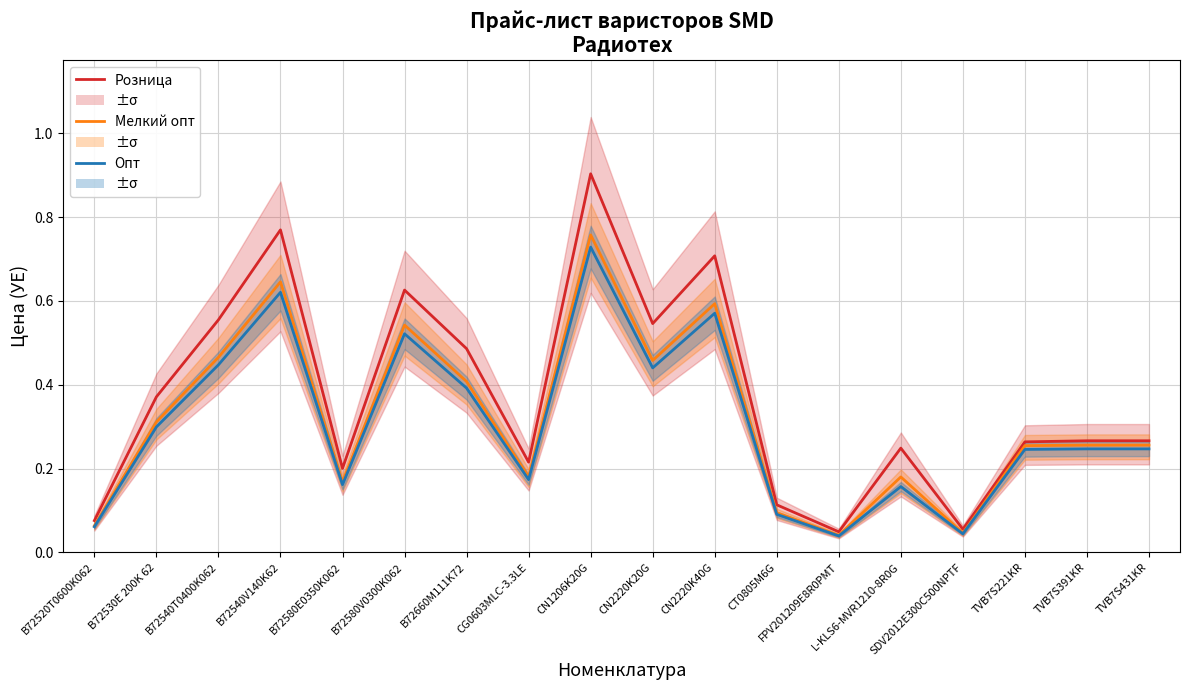

True or false: Опт and Мелкий опт intersect in this chart.

False